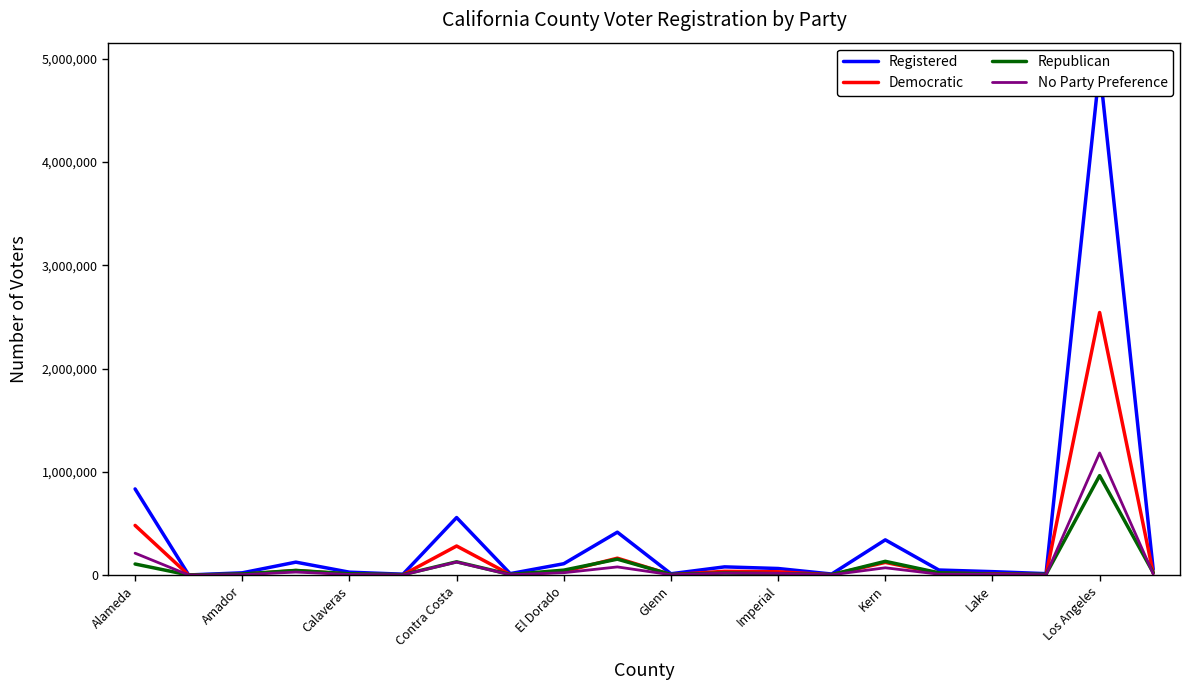

What is the highest value of the No Party Preference series?

1182231